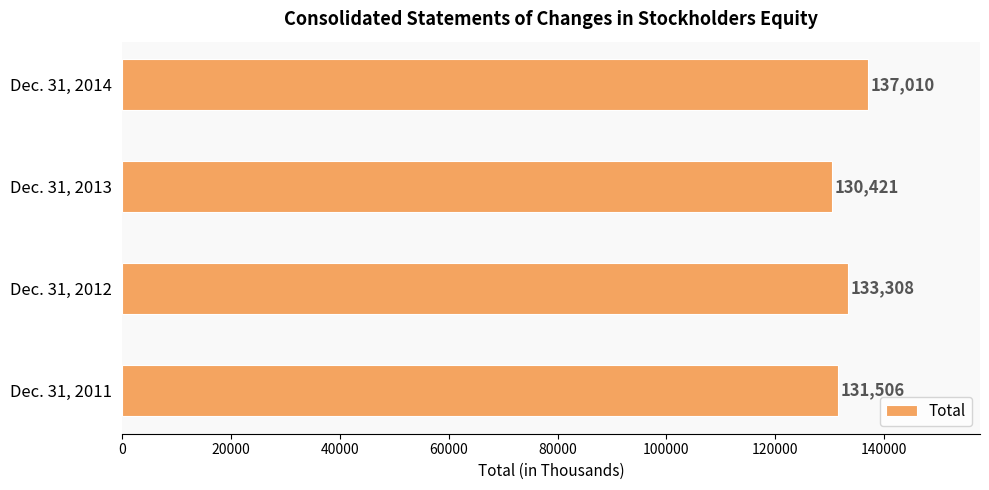

Approximately how many times larger is the value at Dec. 31, 2011 compared to Dec. 31, 2013?

1.0